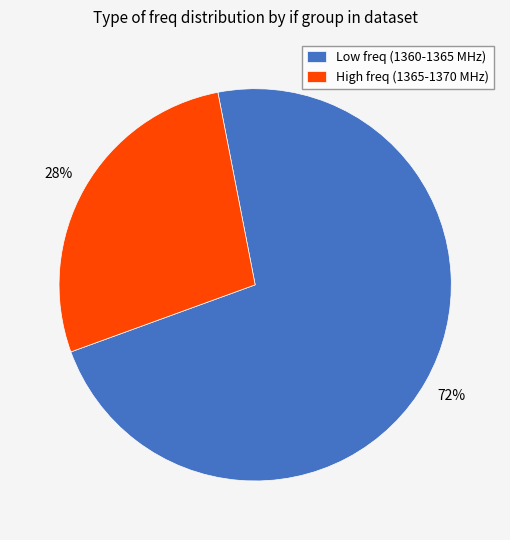

Does any single category account for the majority?

Yes